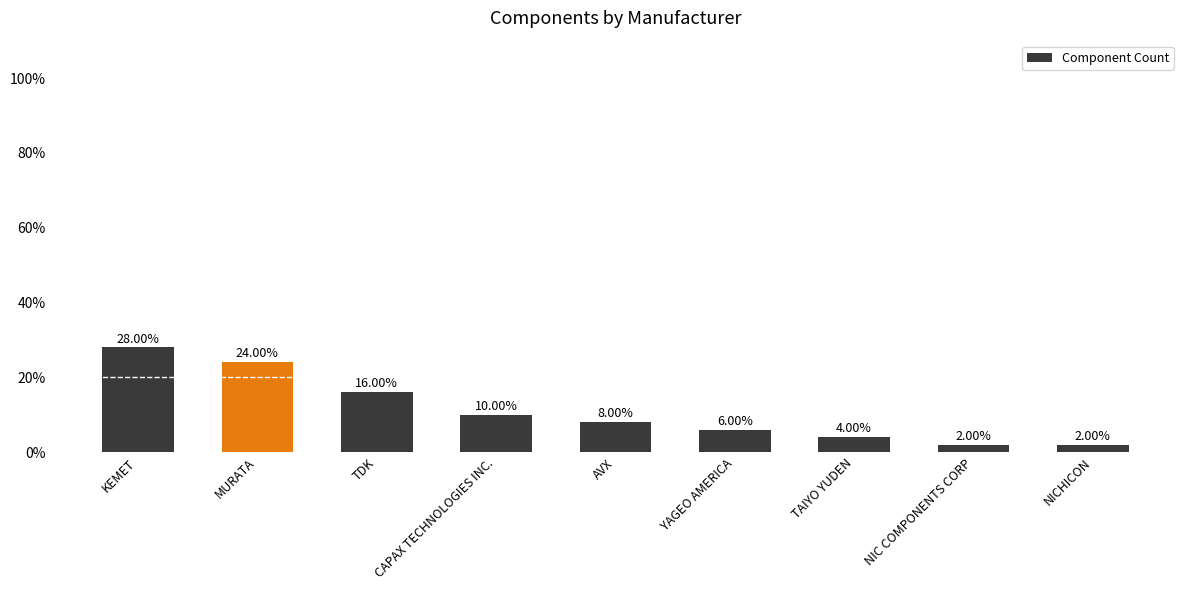

At which category does the chart reach its peak across all series?

KEMET